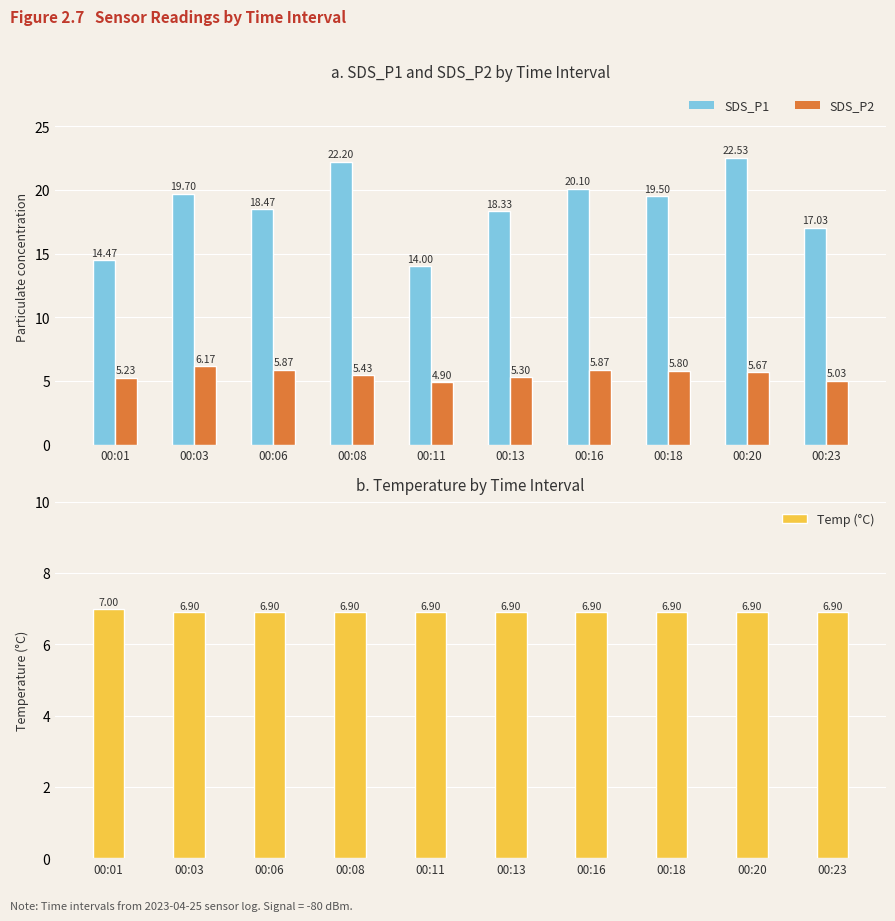

Which category has the lowest value in the Temp (°C) series?

00:03